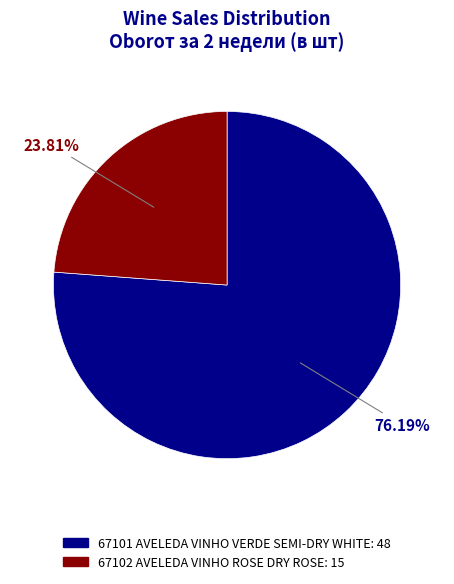

Is the sum of 67101 AVELEDA VINHO VERDE SEMI-DRY WHITE and 67102 AVELEDA VINHO ROSE DRY ROSE greater than half?

Yes